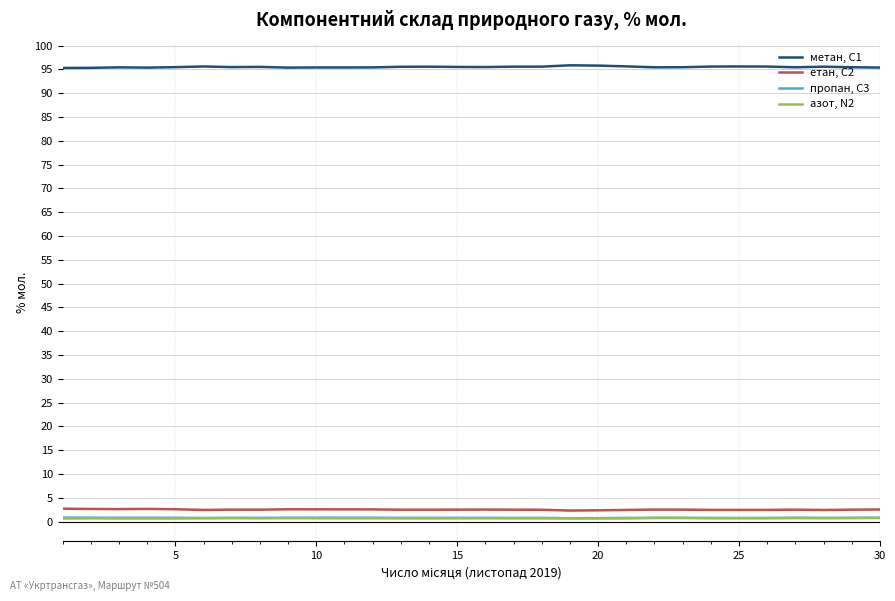

True or false: пропан, С3 and метан, С1 cross at least once.

False